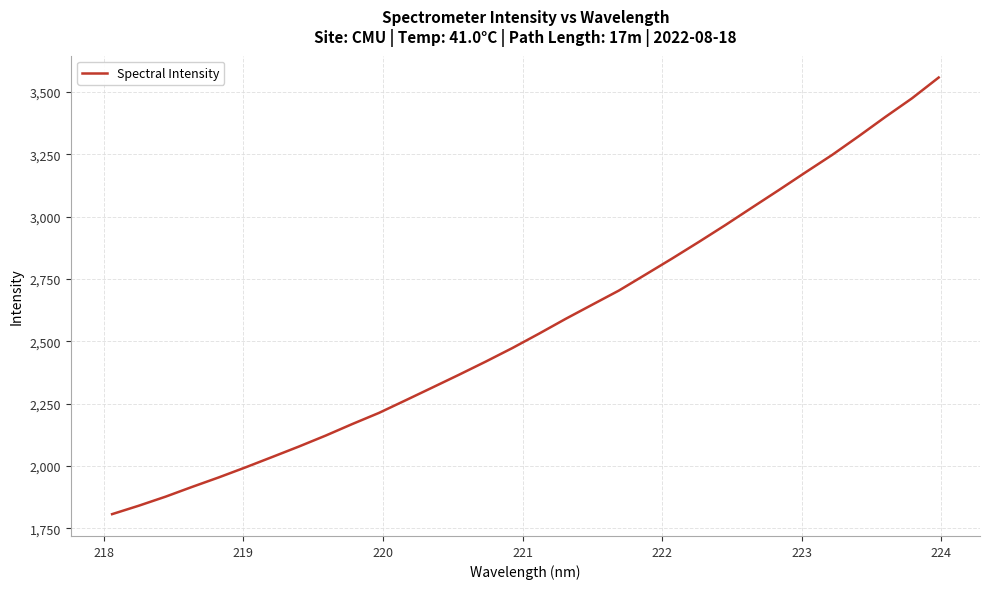

How many distinct data groups are displayed?

1